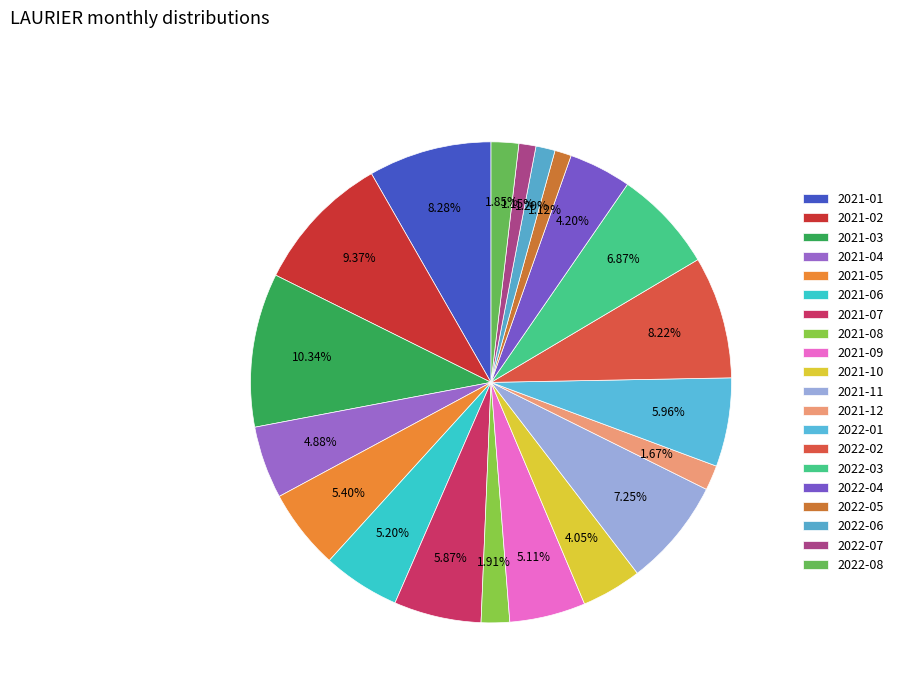

Rank the categories by value from lowest to highest.

2022-05, 2022-07, 2022-06, 2021-12, 2022-08, 2021-08, 2021-10, 2022-04, 2021-04, 2021-09, 2021-06, 2021-05, 2021-07, 2022-01, 2022-03, 2021-11, 2022-02, 2021-01, 2021-02, 2021-03